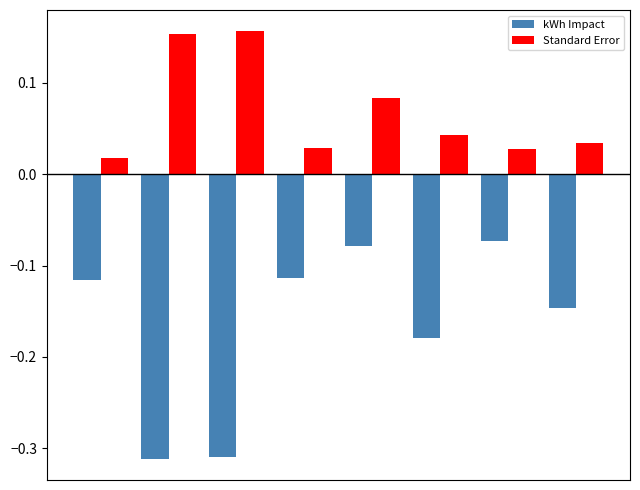

Which series has the largest total across all categories?

Standard Error